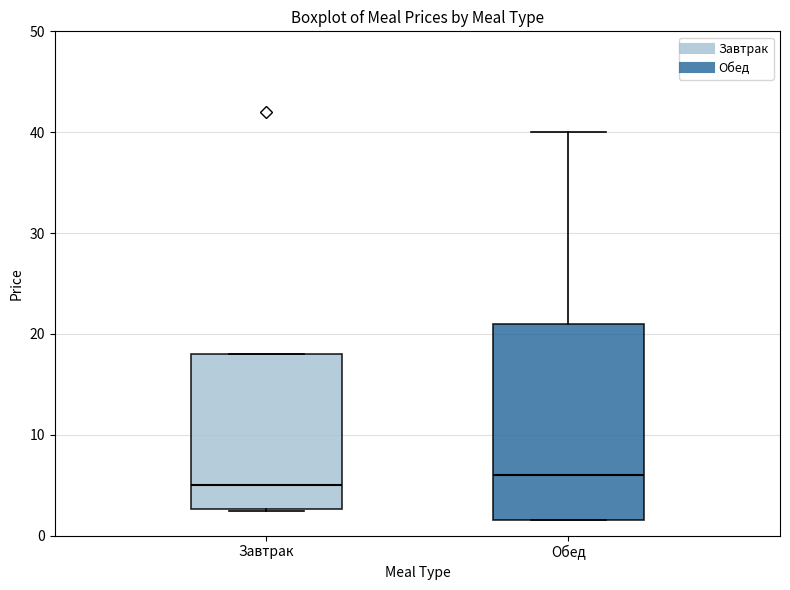

Reading left to right, transcribe this box plot: for each box, give where its median line is, the range the box spans, and where its two whiskers end, as read against the y-axis. The values are not printed on the chart, so give them approximately, as read against the axis.

Завтрак: median 5, box 3 to 18, whiskers 2 to 18
Обед: median 6, box 2 to 21, whiskers 2 to 40